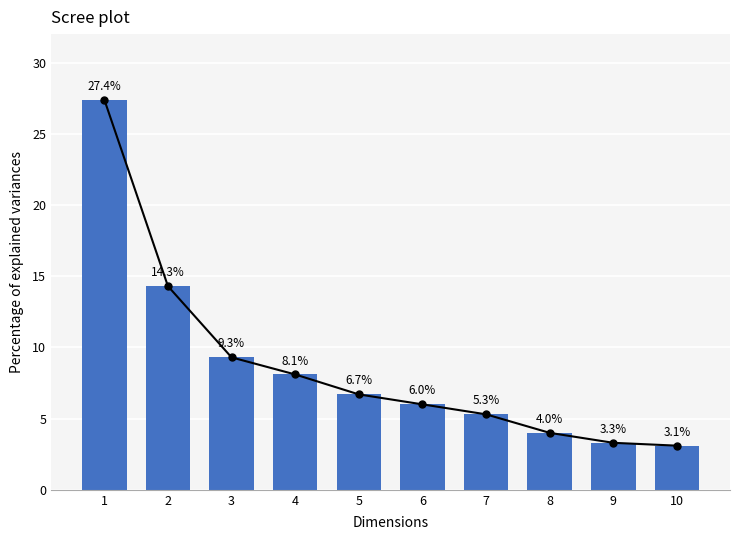

Does the chart contain any negative values?

No